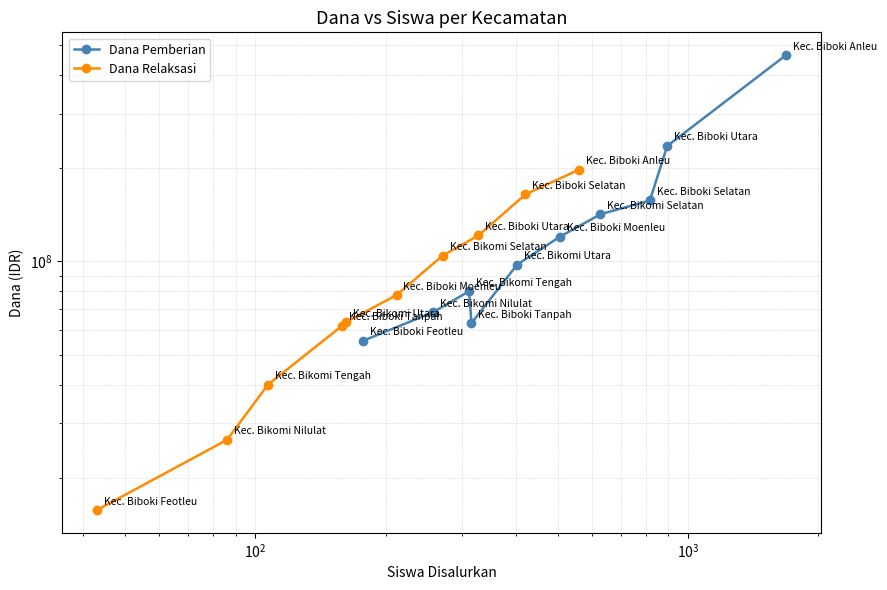

How many lines are shown in the chart?

2